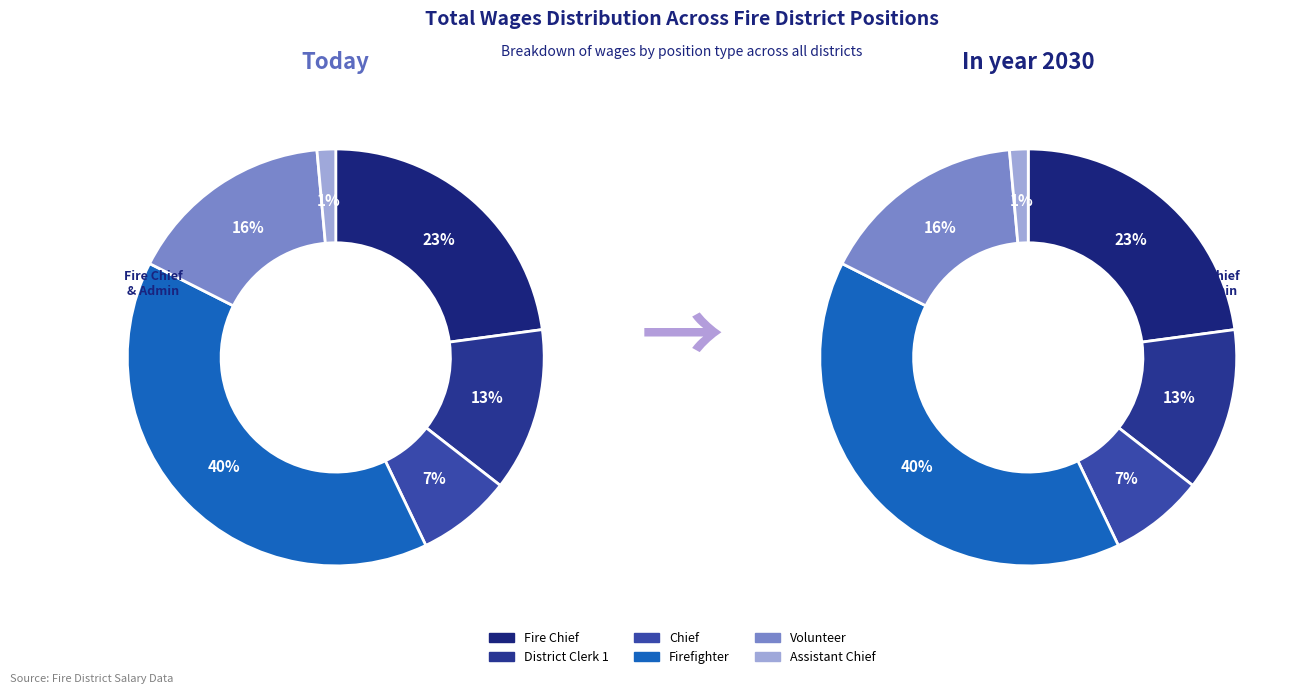

To the nearest percent, what portion does Chief represent?

7%